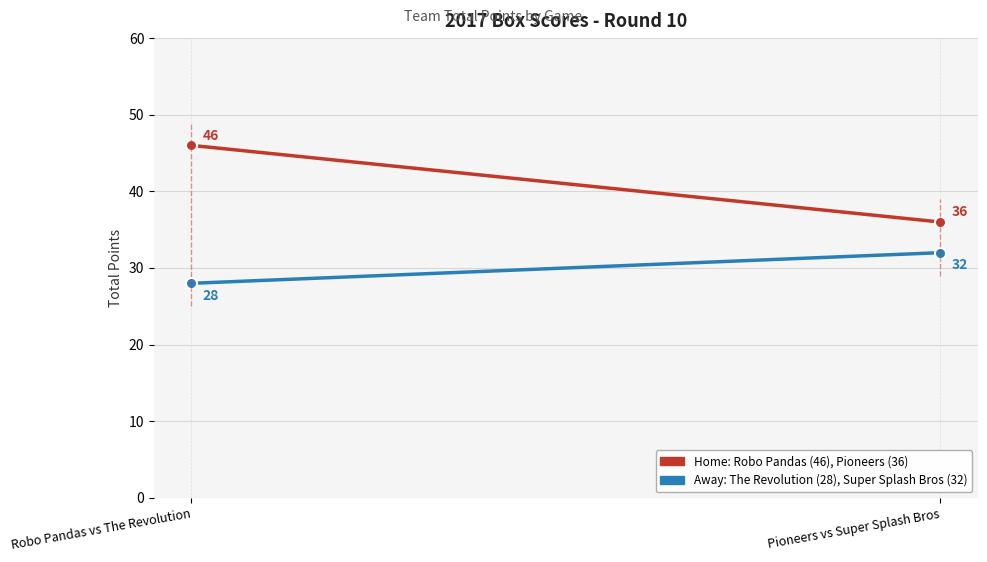

At which label is Home Team Points closest to 41?

Robo Pandas vs The Revolution